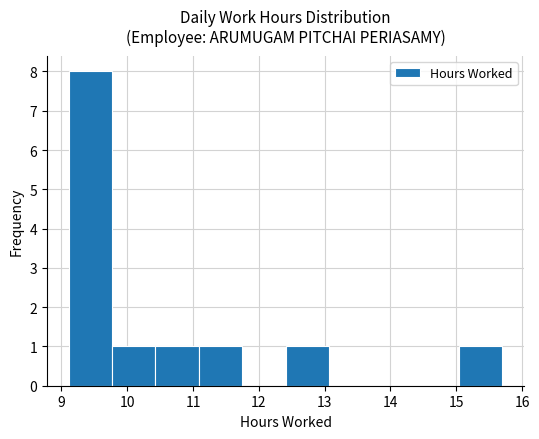

Reading left to right, list every bar in this chart as the range it spans on the x-axis followed by its height. Neither the bar edges nor the heights are printed on the chart, so give them approximately, as read against the axes.

9.1 to 9.8: 8
9.8 to 10.4: 1
10.4 to 11.1: 1
11.1 to 11.7: 1
11.7 to 12.4: 0
12.4 to 13.1: 1
13.1 to 13.7: 0
13.7 to 14.4: 0
14.4 to 15.0: 0
15.0 to 15.7: 1